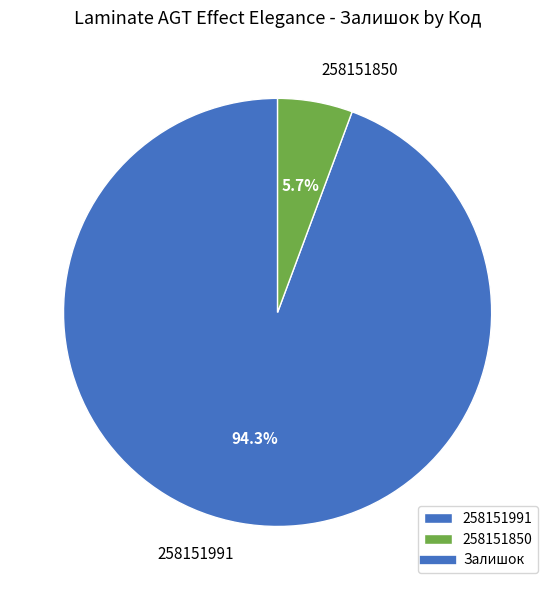

Which category accounts for the majority?

258151991